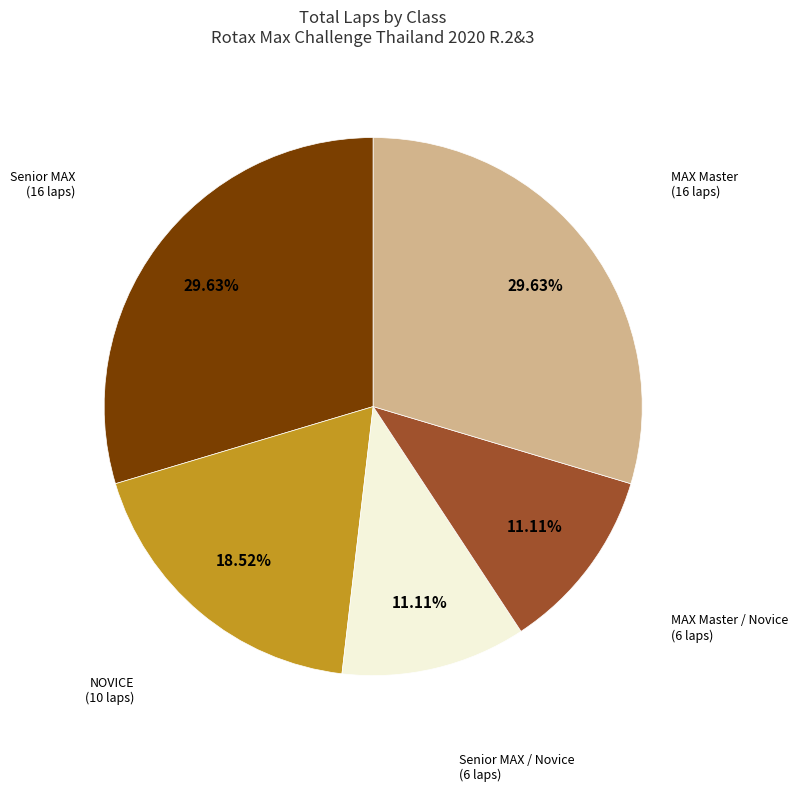

Is there any slice that represents more than half of the pie?

No